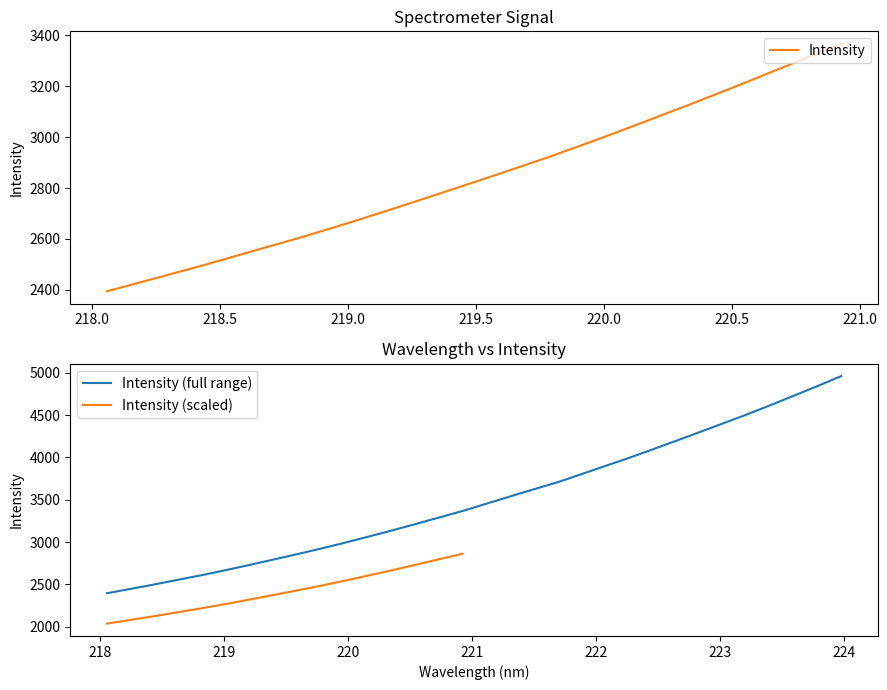

What is the sum of all values?

112181.2